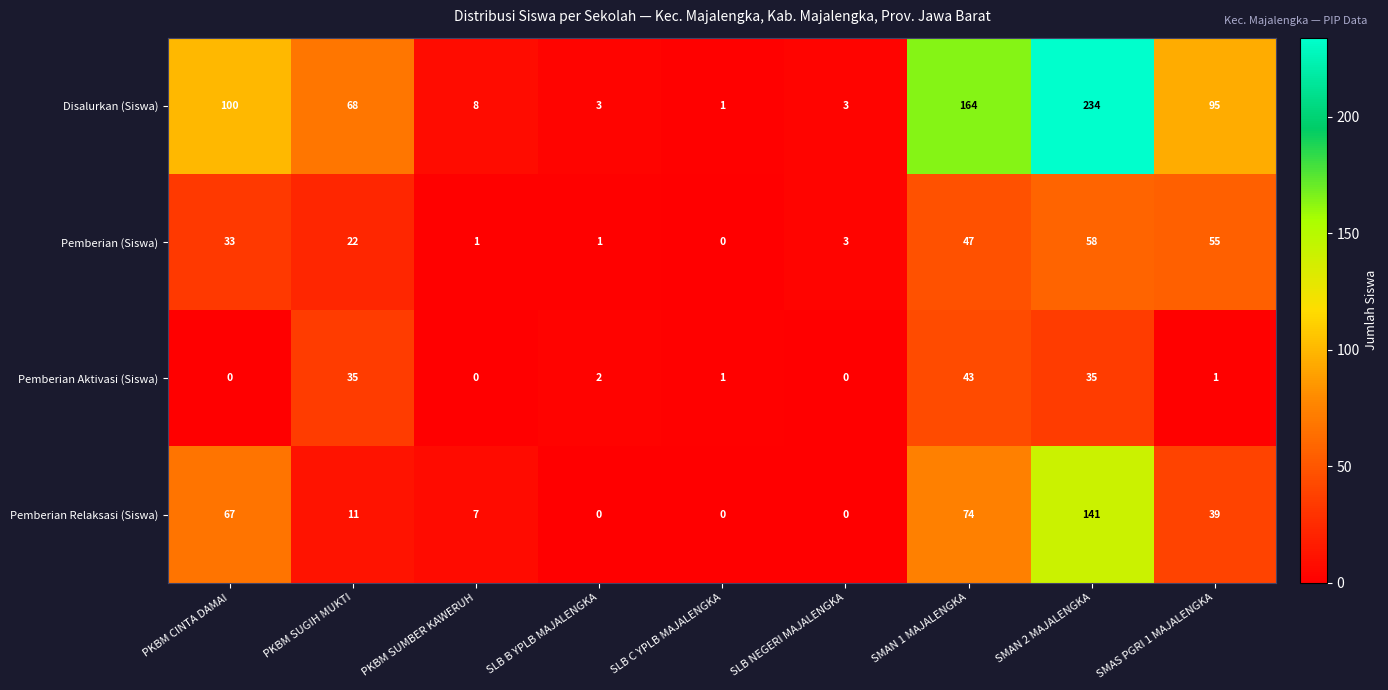

What is the total value across all series at SMAN 1 MAJALENGKA?

328